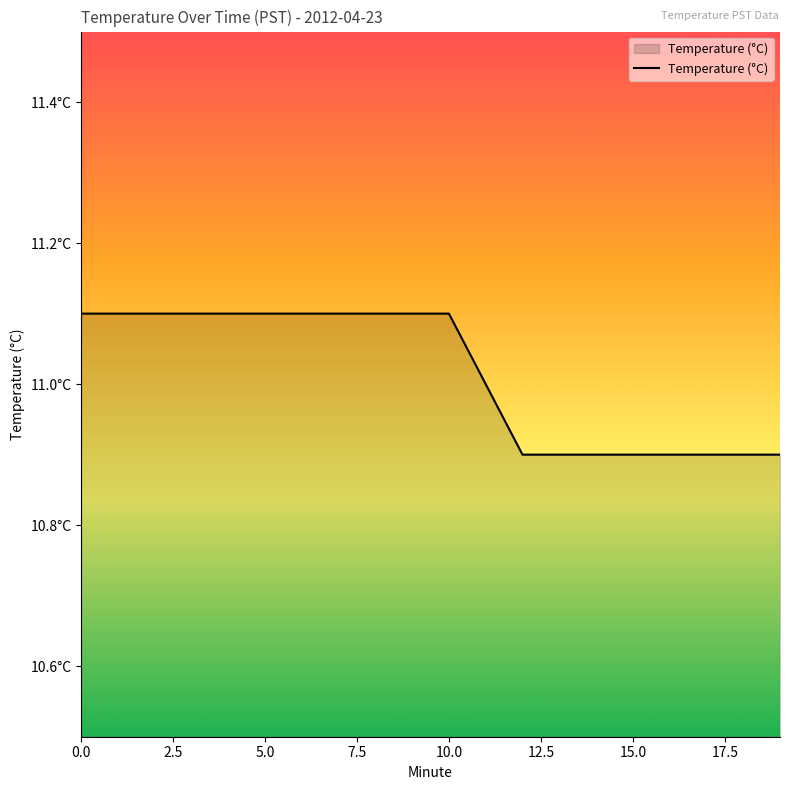

Is this an area chart (filled region under the line)?

Yes